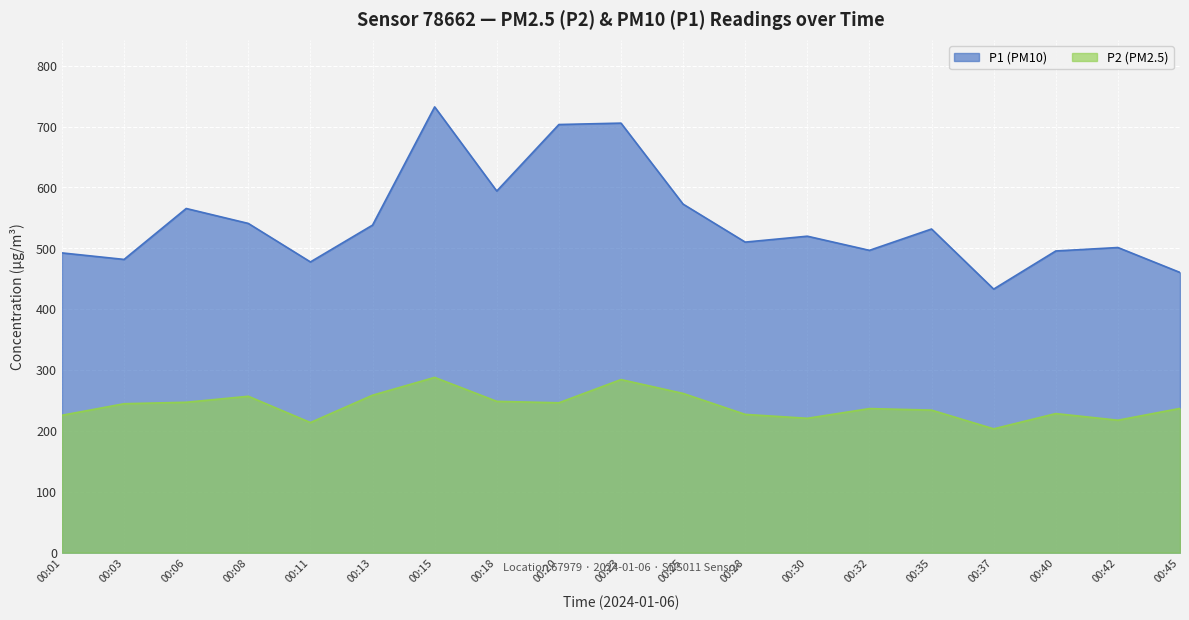

The value of P1 at 00:15 is 732.4. True or false?

True